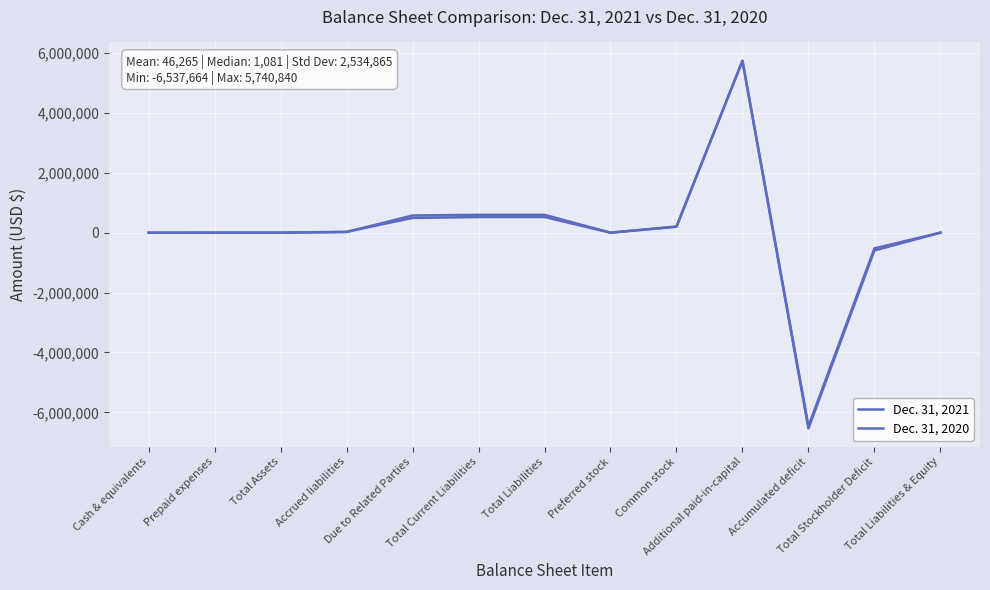

Read the Dec. 31, 2021 value at Prepaid expenses, to the nearest 10.

1040